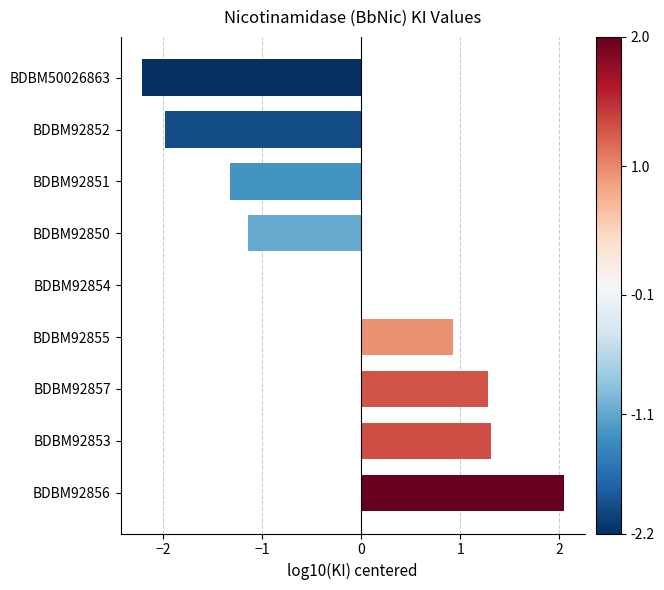

What is the change in value from BDBM92855 to BDBM92850?

-2.1